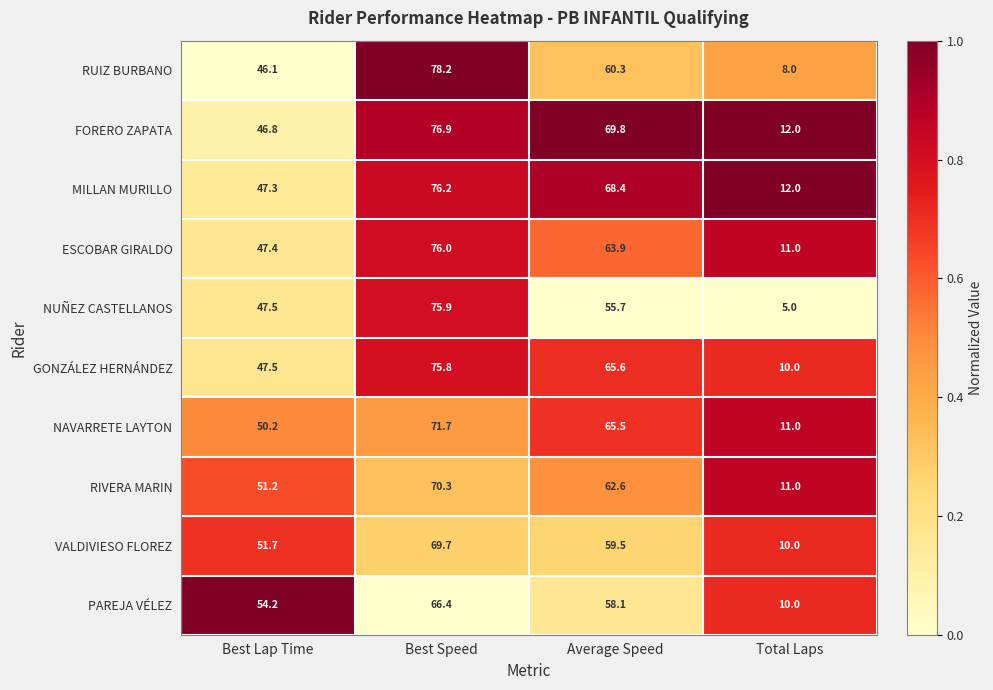

Between Best Speed and Average Speed, which series saw the biggest shift?

NUÑEZ CASTELLANOS